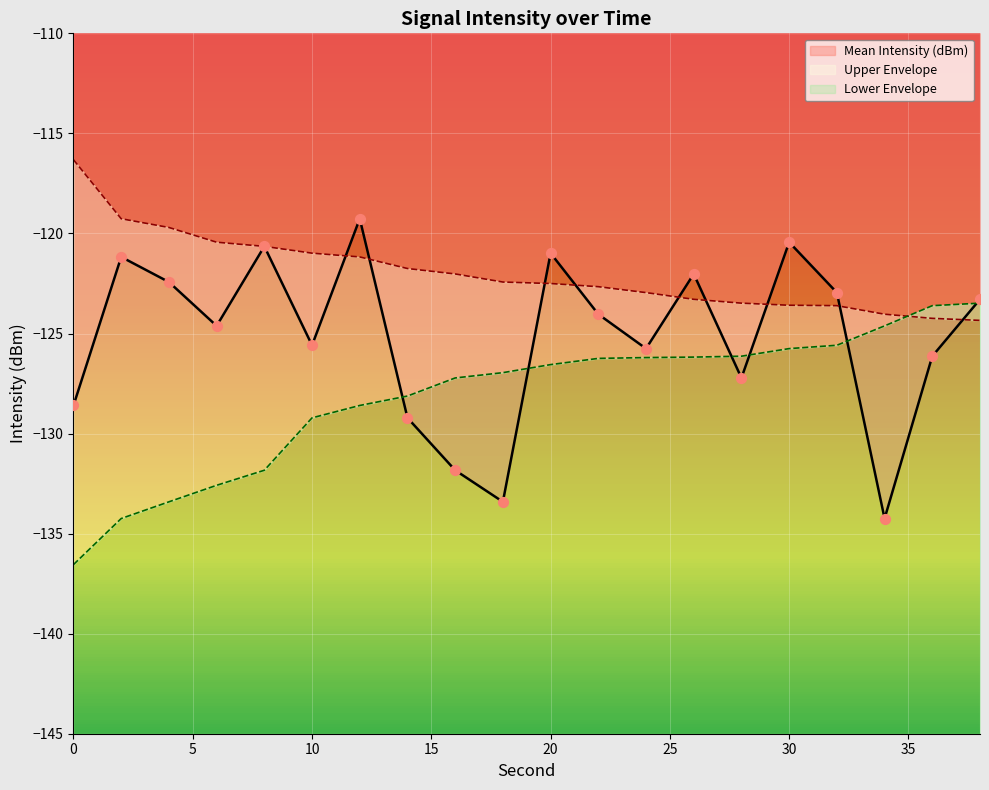

Is the value of Mean Intensity (dBm) at 30 greater than the value of Lower Envelope at 2?

Yes